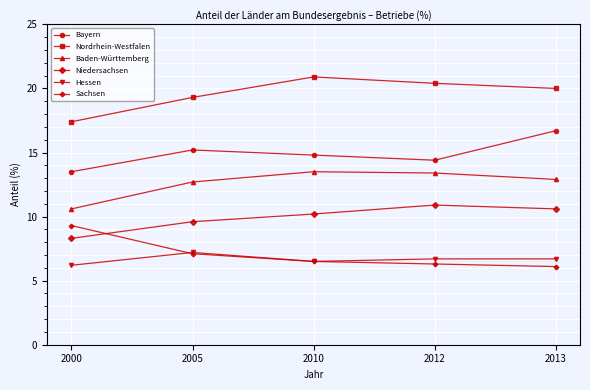

Where is the first local maximum for Hessen?

2005